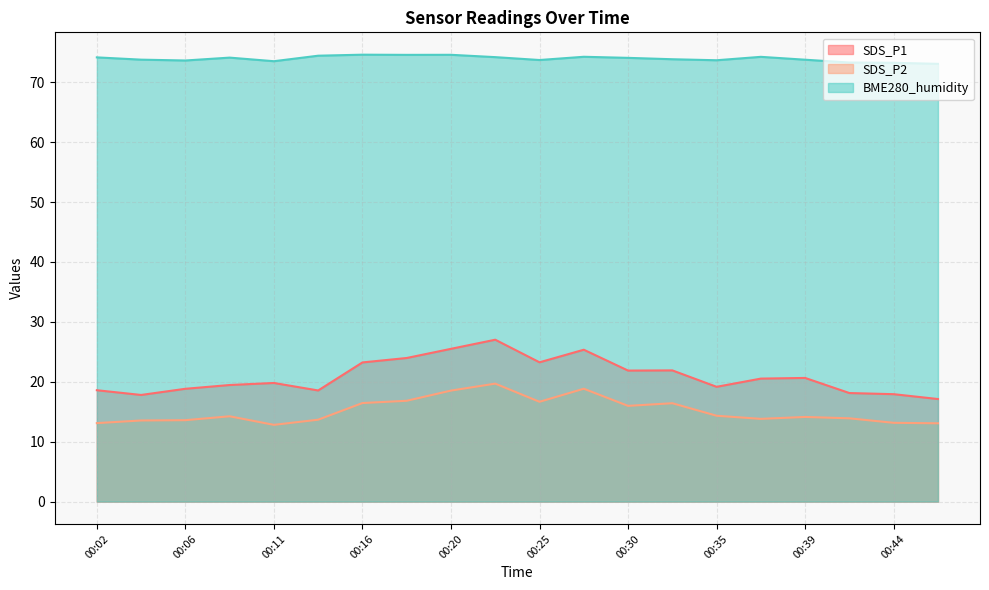

Reading left to right, transcribe all the data shown in this chart.

SDS_P1: 18.6	17.8	18.8	19.5	19.8	18.6	23.2	24.0	25.5	27.0	23.2	25.4	21.9	21.9	19.2	20.5	20.6	18.1	17.9	17.1
SDS_P2: 13.1	13.5	13.6	14.2	12.8	13.7	16.4	16.8	18.5	19.7	16.7	18.8	16.0	16.4	14.3	13.8	14.1	13.9	13.2	13.1
BME280_humidity: 74.2	73.8	73.6	74.1	73.5	74.4	74.6	74.6	74.6	74.2	73.7	74.2	74.1	73.8	73.7	74.2	73.8	73.3	73.2	73.1